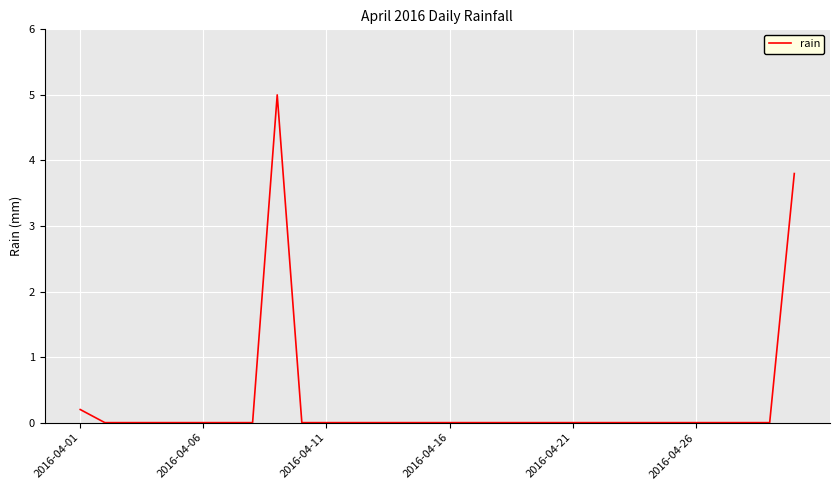

What is the difference between the maximum and minimum values?

5.0